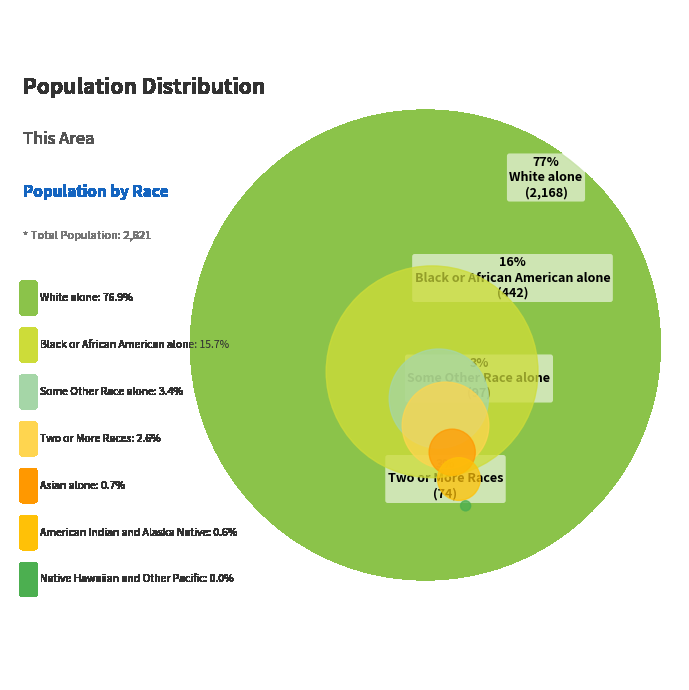

What is the change in value from American Indian and Alaska Native to Native Hawaiian and Other Pacific?

-17